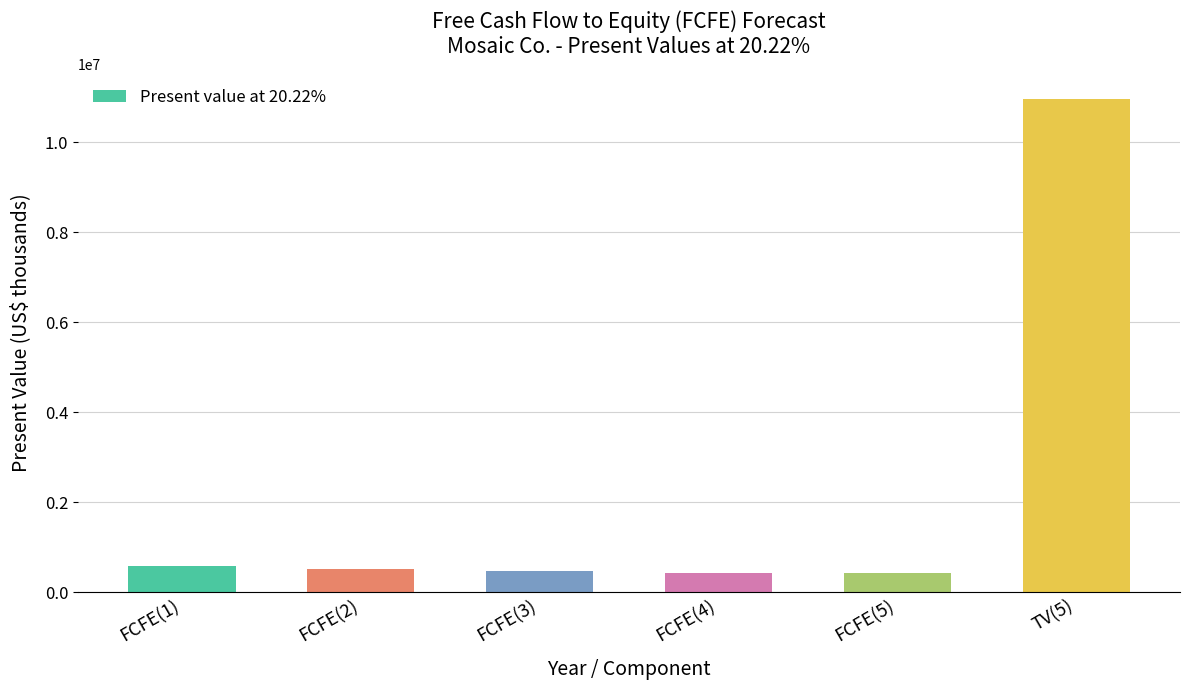

What value does the data have at TV(5)?

10972758